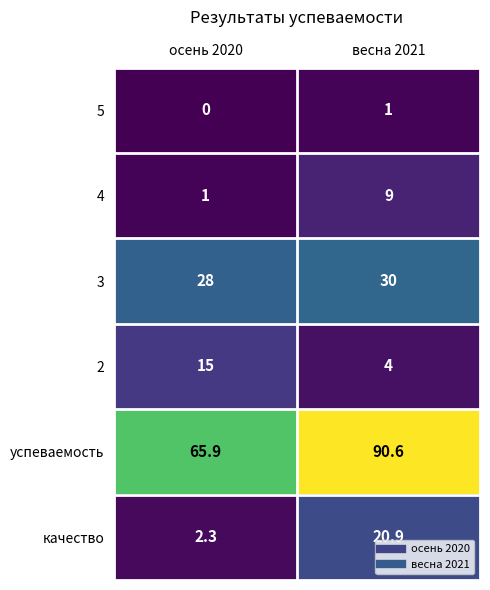

Reading left to right, what are all the values shown in this chart?

5: осень 2020=0.0	весна 2021=1.0
4: осень 2020=1.0	весна 2021=9.0
3: осень 2020=28.0	весна 2021=30.0
2: осень 2020=15.0	весна 2021=4.0
успеваемость: осень 2020=65.9	весна 2021=90.6
качество: осень 2020=2.3	весна 2021=20.9